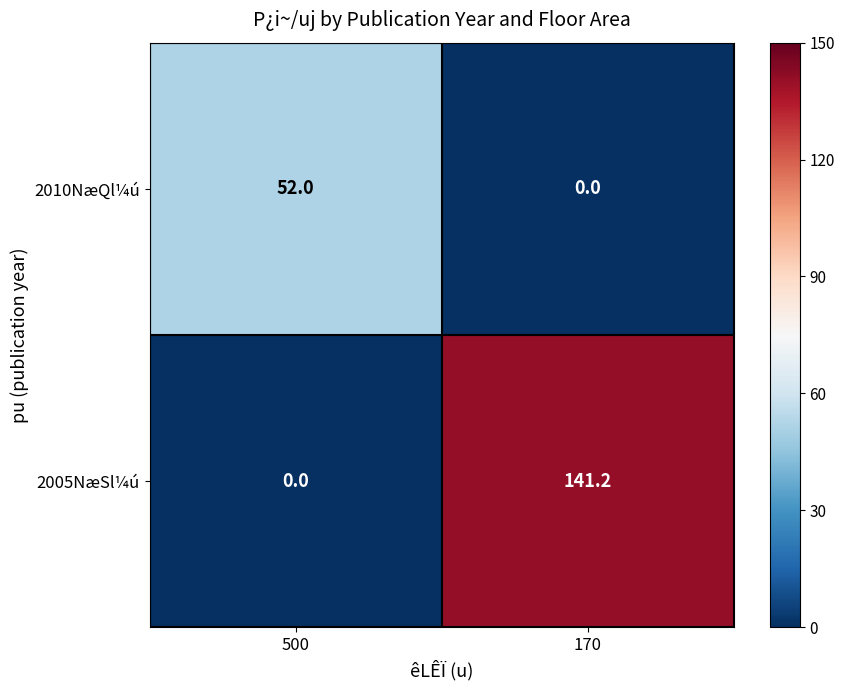

Reading left to right, extract all data points from this chart.

2010NæQl¼ú: 500=52.0	170=0.0
2005NæSl¼ú: 500=0.0	170=141.2